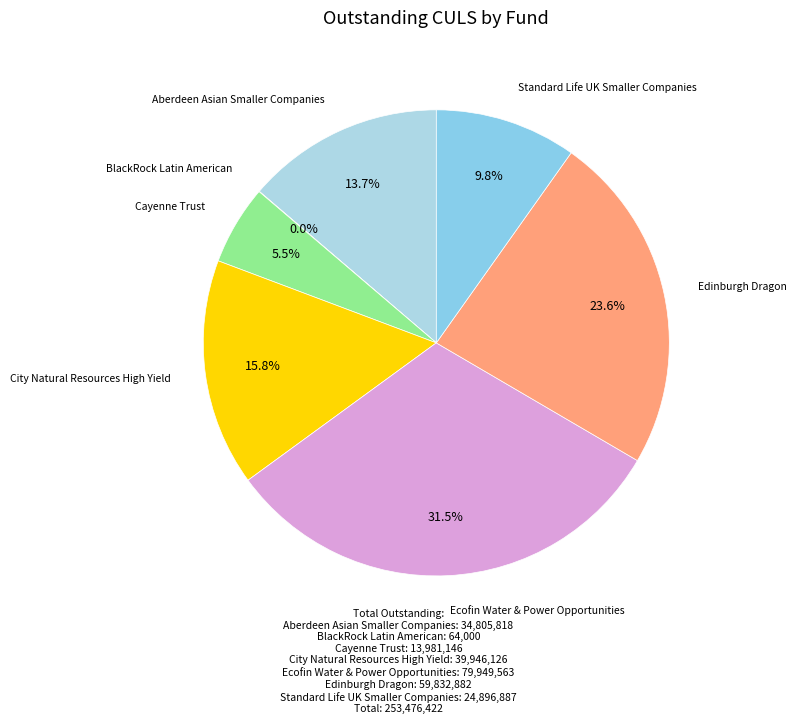

Rank the categories by value from lowest to highest.

BlackRock Latin American, Cayenne Trust, Standard Life UK Smaller Companies, Aberdeen Asian Smaller Companies, City Natural Resources High Yield, Edinburgh Dragon, Ecofin Water & Power Opportunities